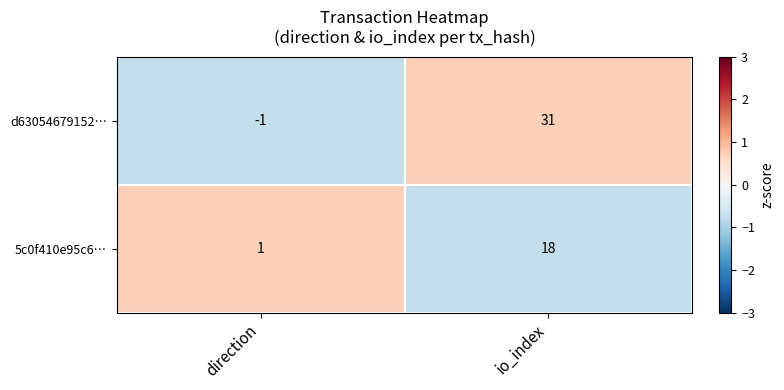

The 5c0f410e95c6… series shows 0 at direction. True or false?

False